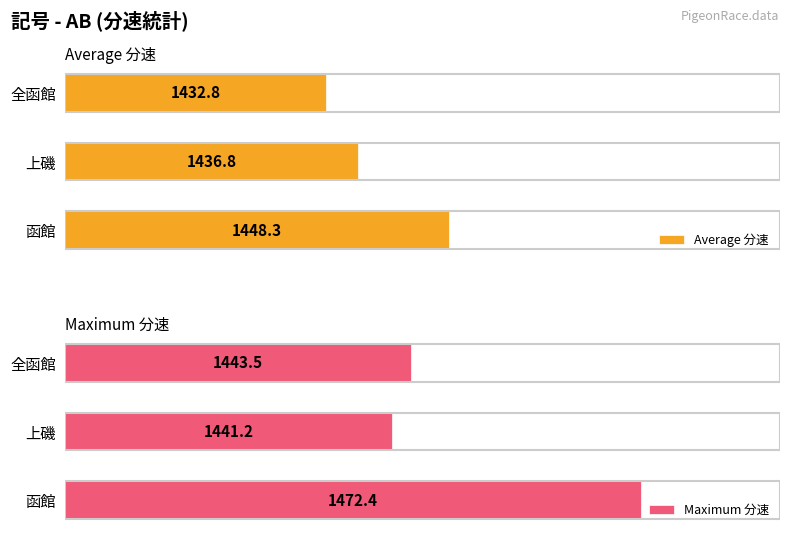

List the labels in order of Maximum 分速 value, smallest first.

上磯, 全函館, 函館